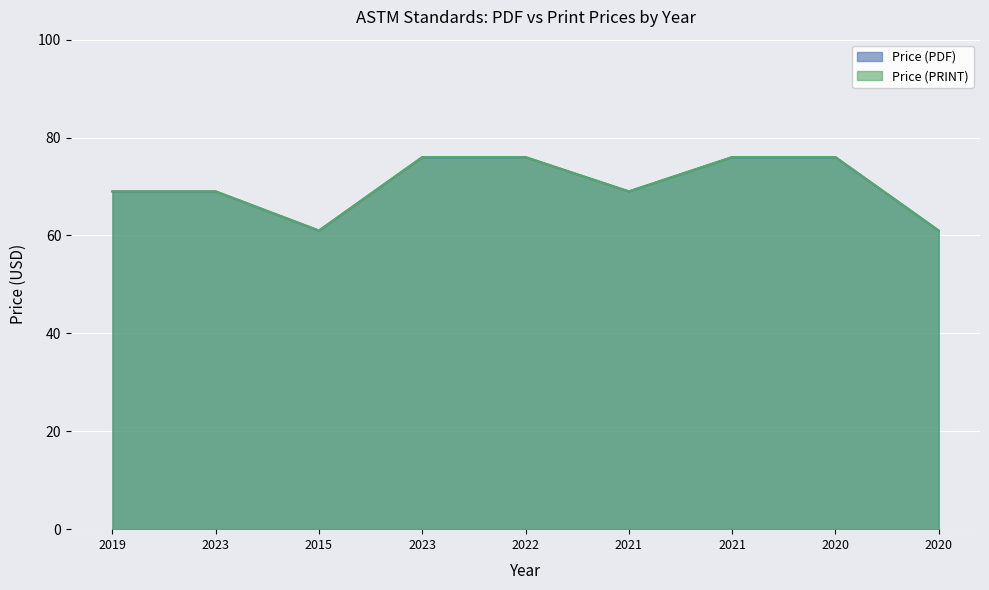

Rank the categories by Price (PRINT) value from lowest to highest.

2015, 2020, 2019, 2023, 2021, 2023, 2022, 2021, 2020